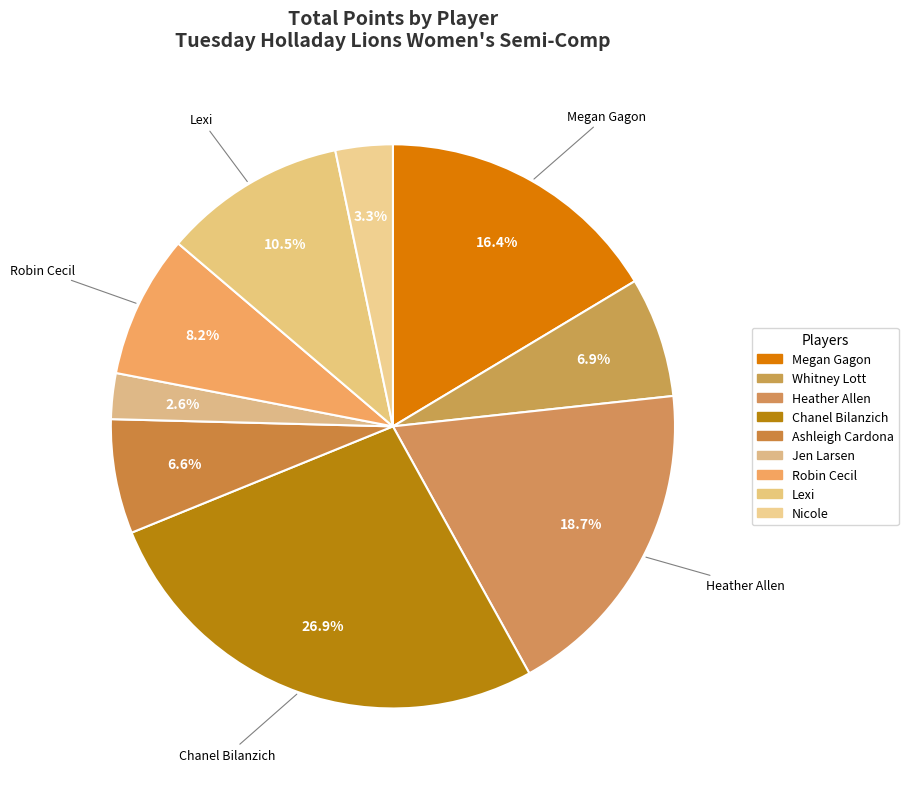

Which category has the smallest portion of the pie?

Jen Larsen